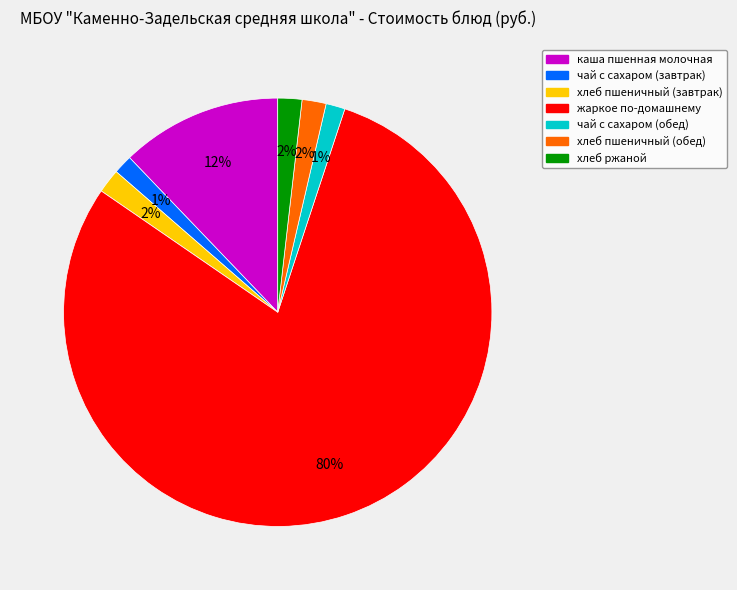

To the nearest percent, what is the difference between the хлеб пшеничный (завтрак) and жаркое по-домашнему slice percentages?

78%